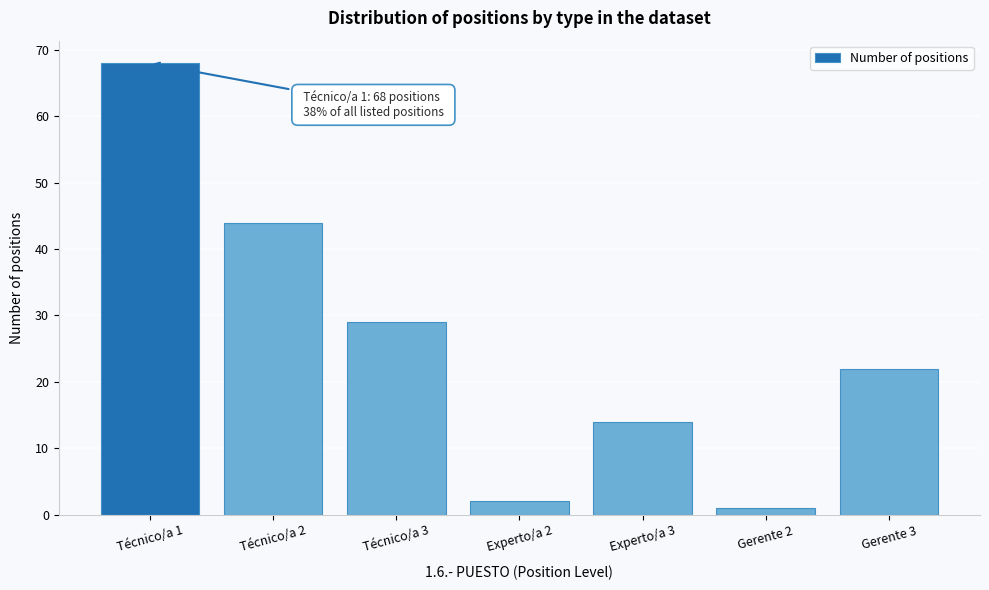

Reading left to right, extract all data points from this chart.

68	44	29	2	14	1	22